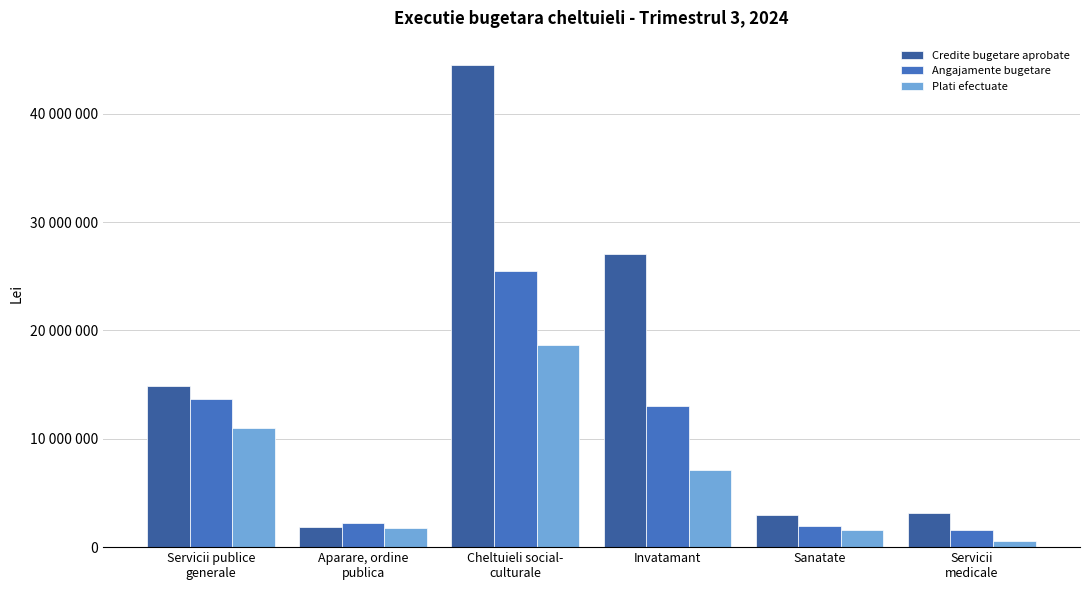

Between Servicii publice
generale and Sanatate, which is larger?

Servicii publice
generale